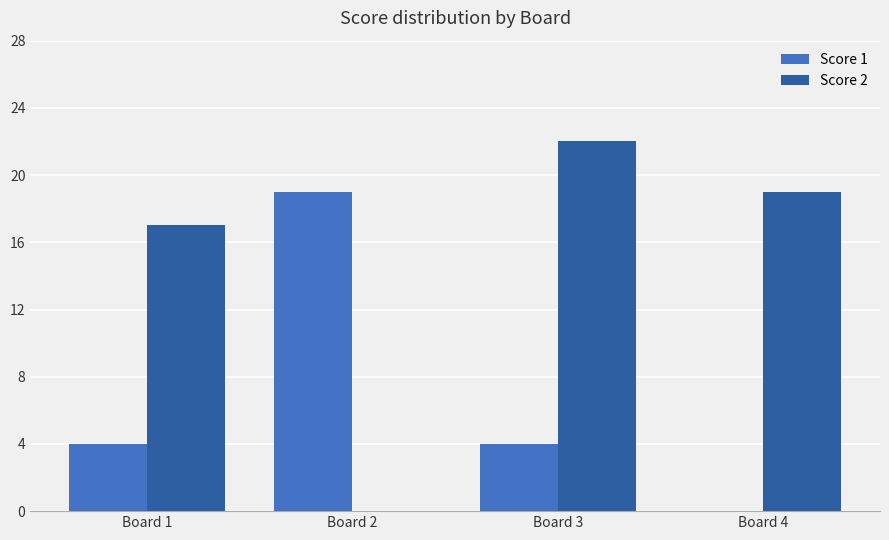

Does the chart contain stacked bars?

No